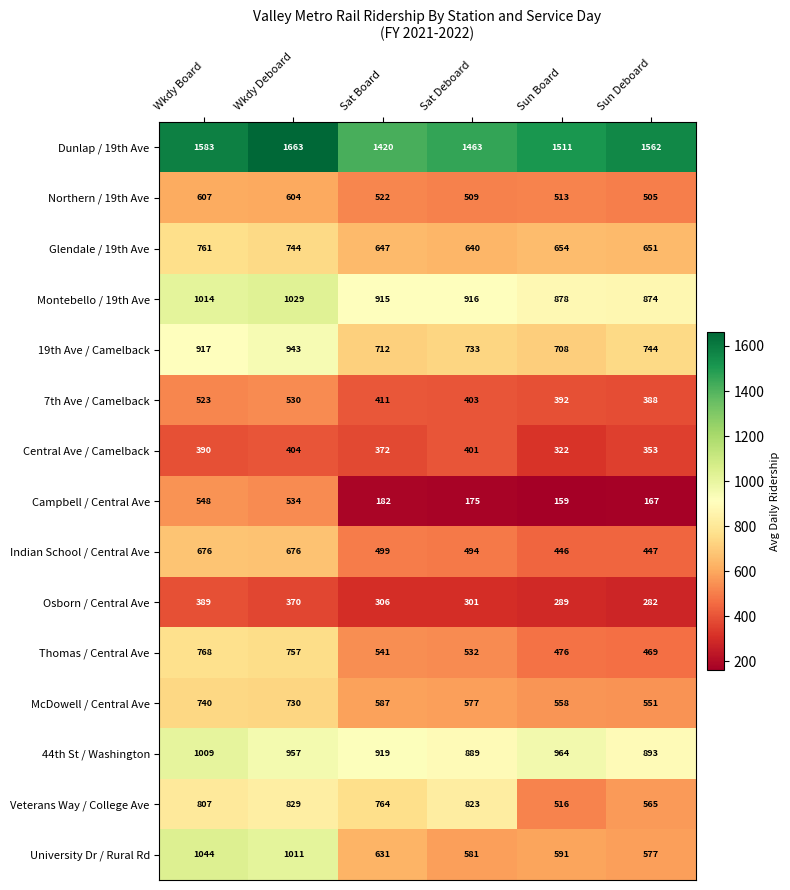

Which series has the largest total across all categories?

Dunlap / 19th Ave